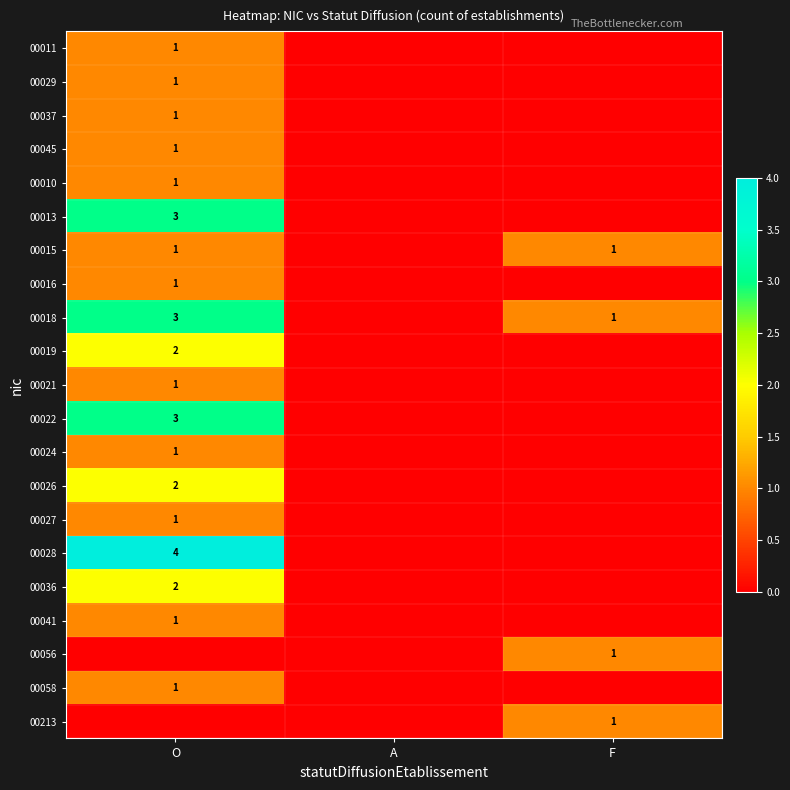

The 00037 series shows 1 at O. True or false?

True